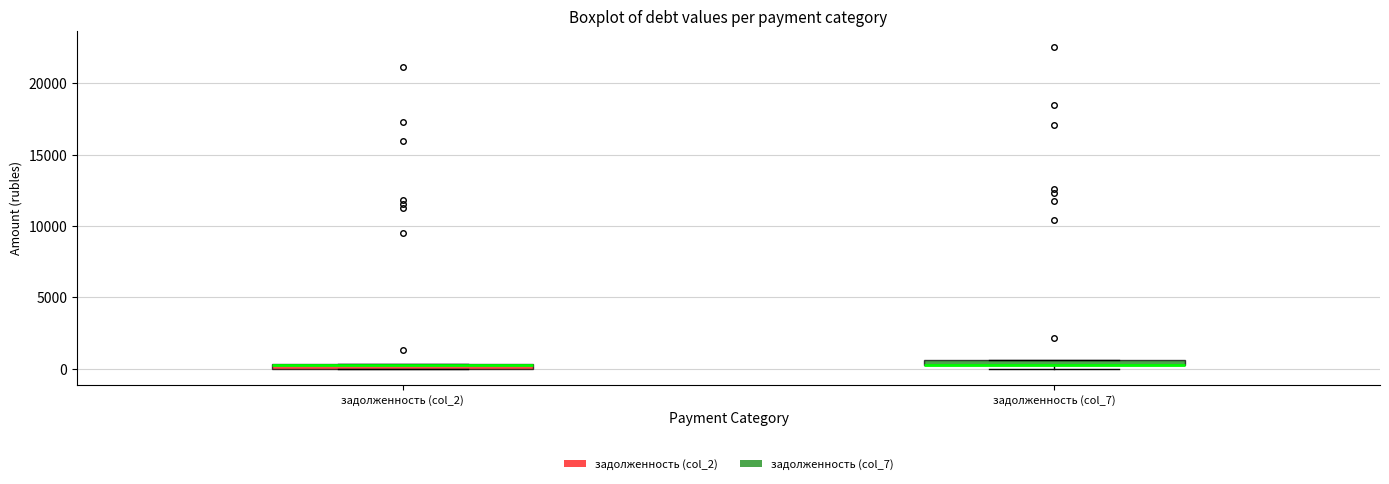

Where is the upper edge of the box for задолженность (col_7) on the y-axis? The values are not printed on the chart, so give them approximately, as read against the axis.

500